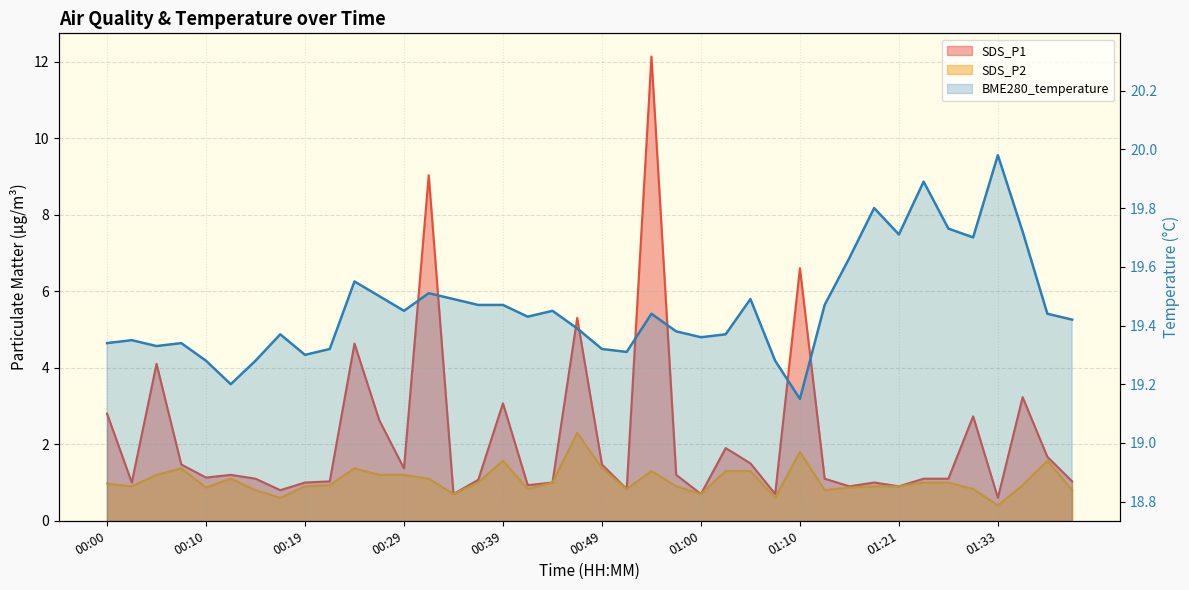

At which category does the chart reach its peak across all series?

01:33